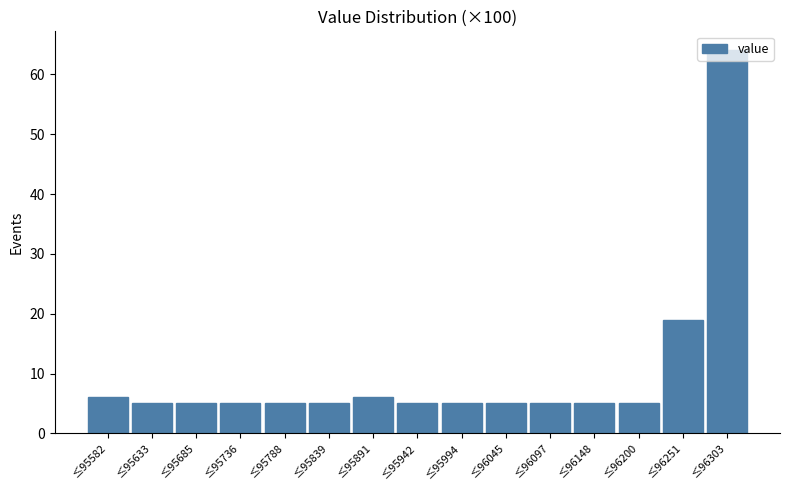

What is the sum of the values at ≤95891 and ≤96097?

11